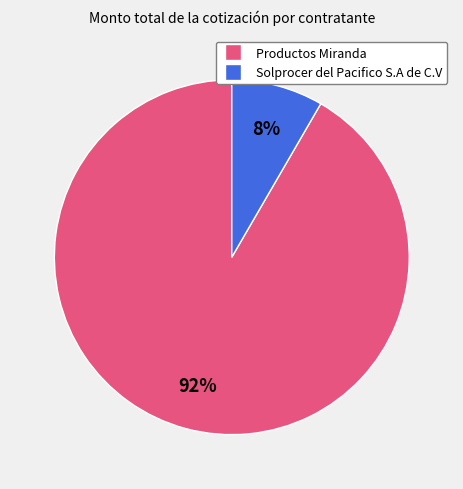

Count the number of slices in the pie.

2